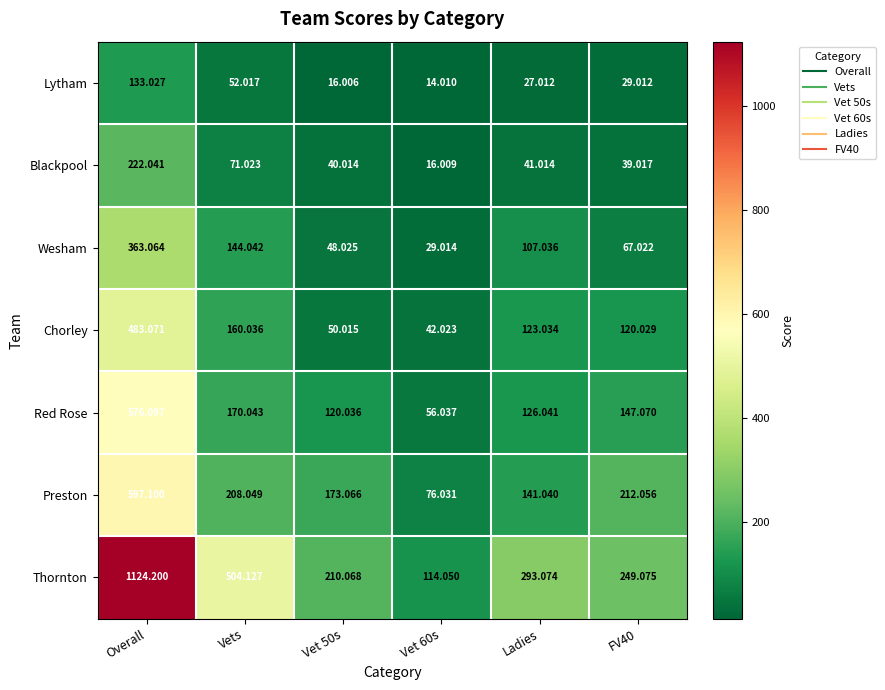

List the series in order of their peak value, lowest first.

Lytham, Blackpool, Wesham, Chorley, Red Rose, Preston, Thornton